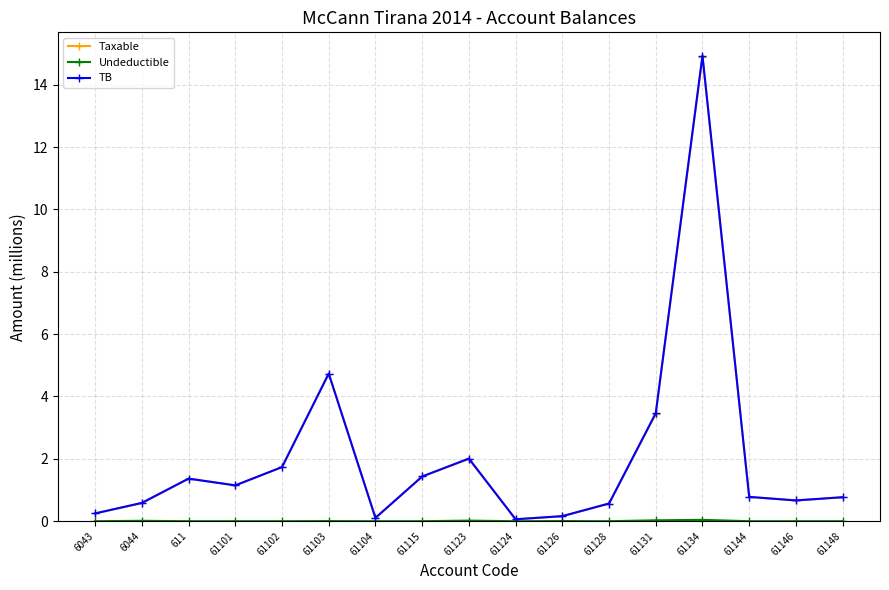

True or false: TB has more than 2 points higher than both neighbors.

True